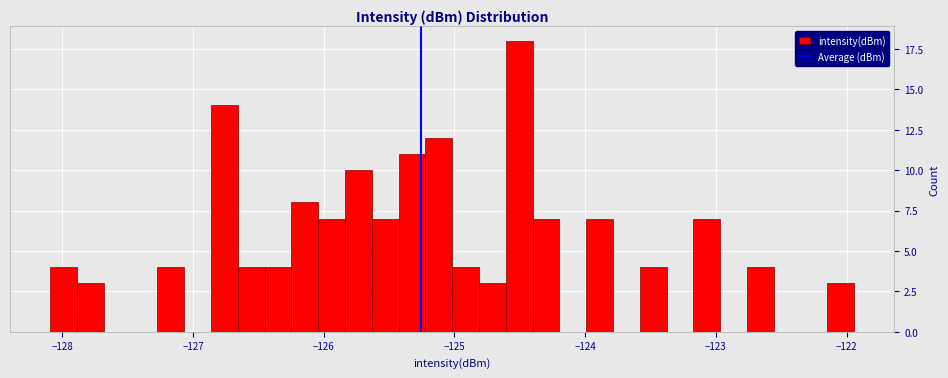

Around what value on the x-axis is the tallest bar? Give the approximate position of its centre, as read against the axis.

-124.5